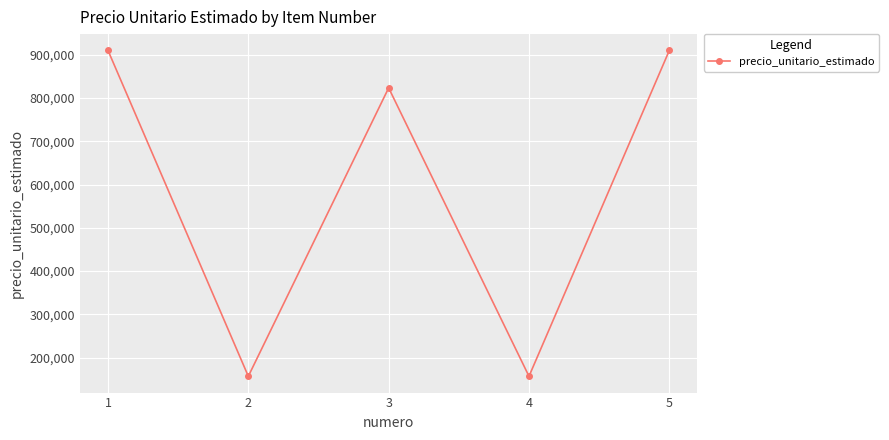

Is this an area chart (filled region under the line)?

No